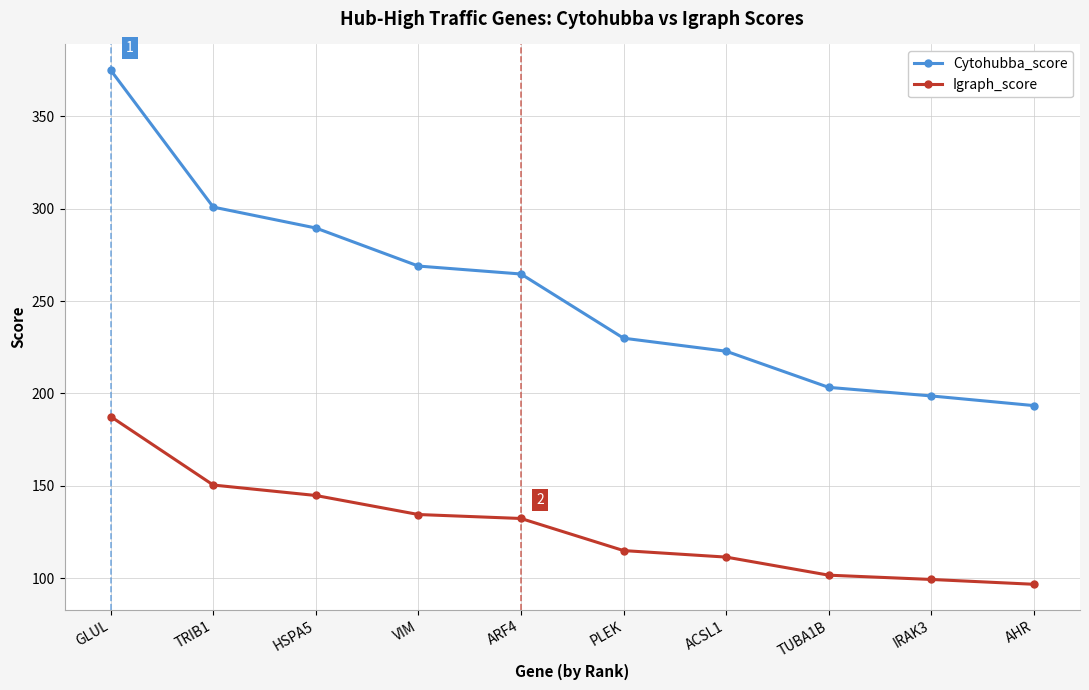

Is this an area chart (filled region under the line)?

No